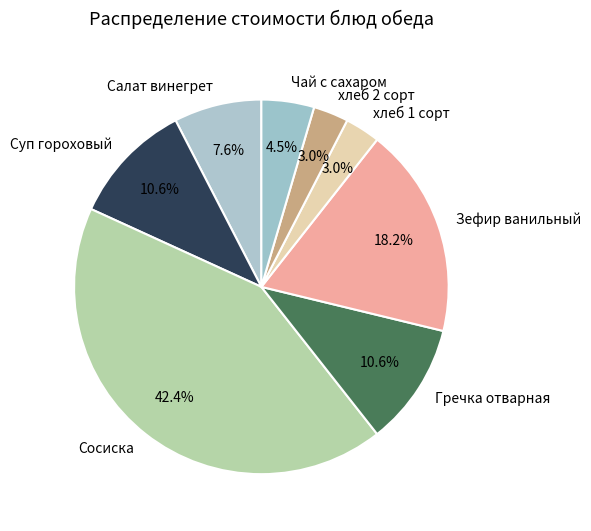

How many segments does this pie chart have?

8